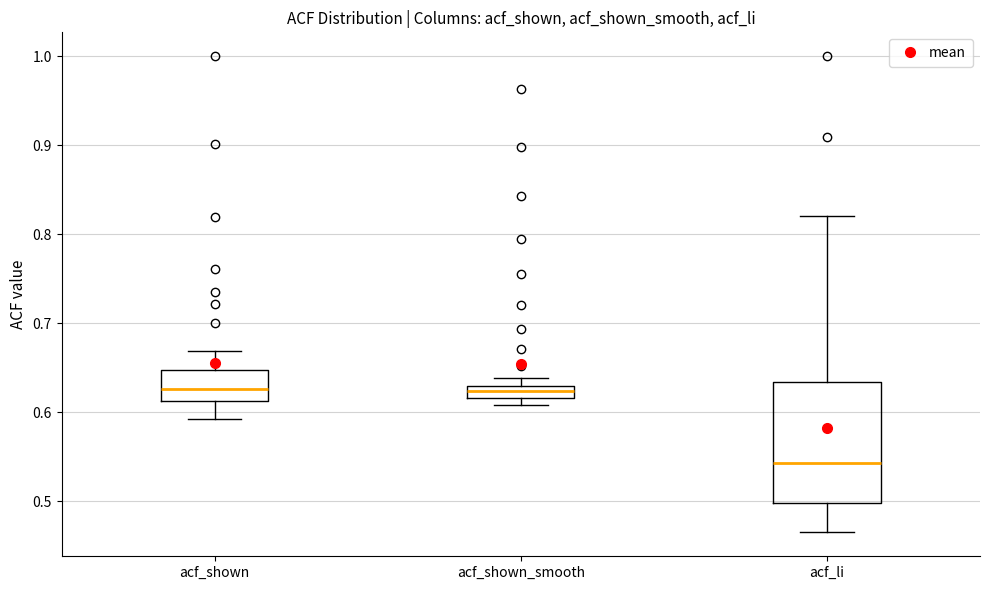

Which box is the tallest, from its lower edge to its upper edge?

acf_li